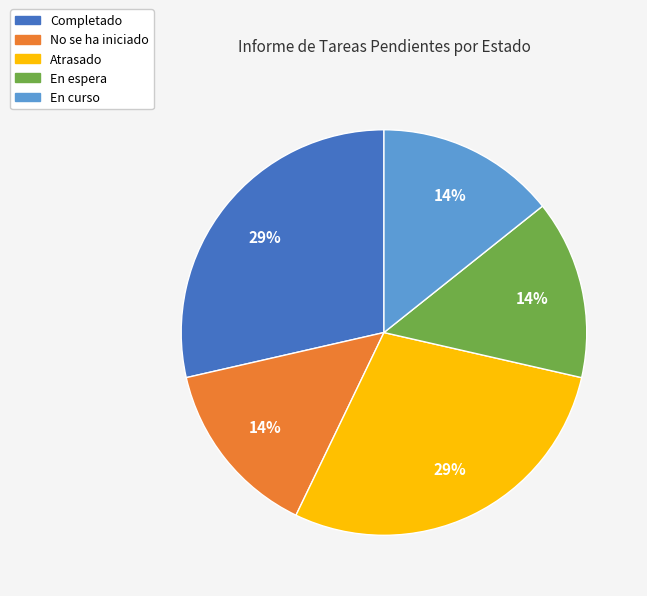

Is there any slice that represents more than half of the pie?

No